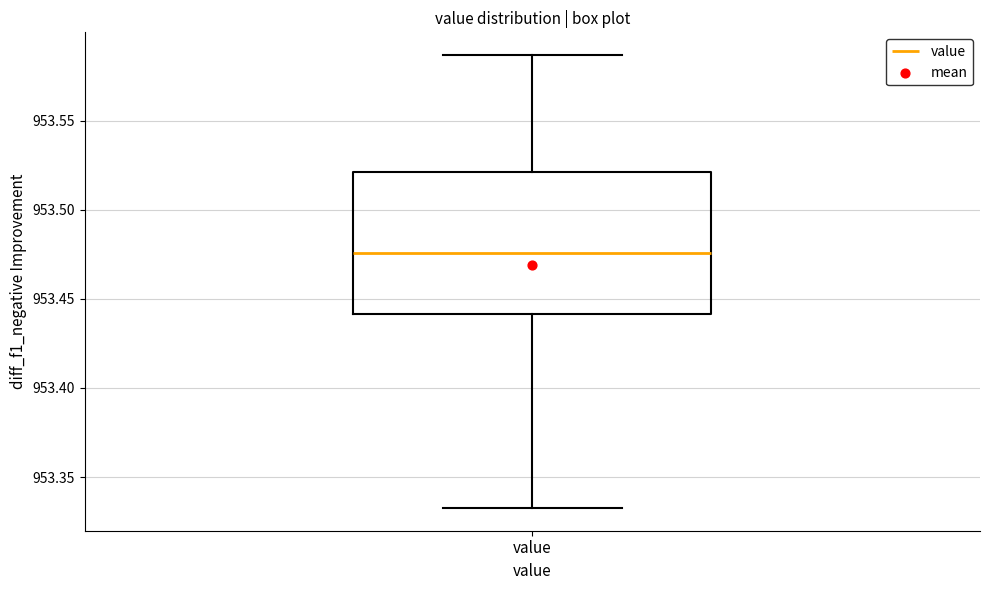

Transcribe this box plot: give where the median line is, the range the box spans, and where the two whiskers end, as read against the y-axis. The values are not printed on the chart, so give them approximately, as read against the axis.

median 953.475, box 953.440 to 953.520, whiskers 953.335 to 953.585